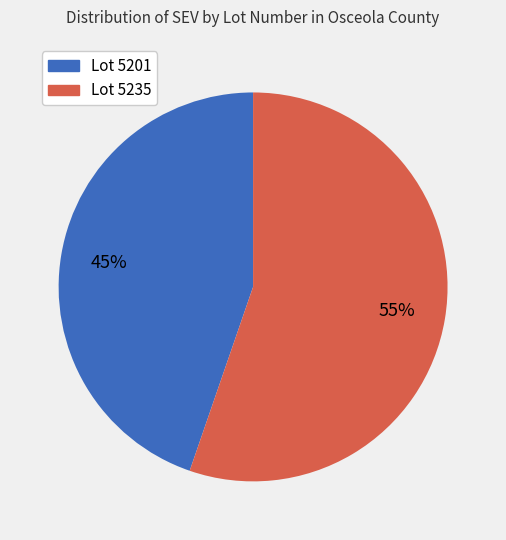

To the nearest percent, what percentage of the pie is Lot 5235?

55%